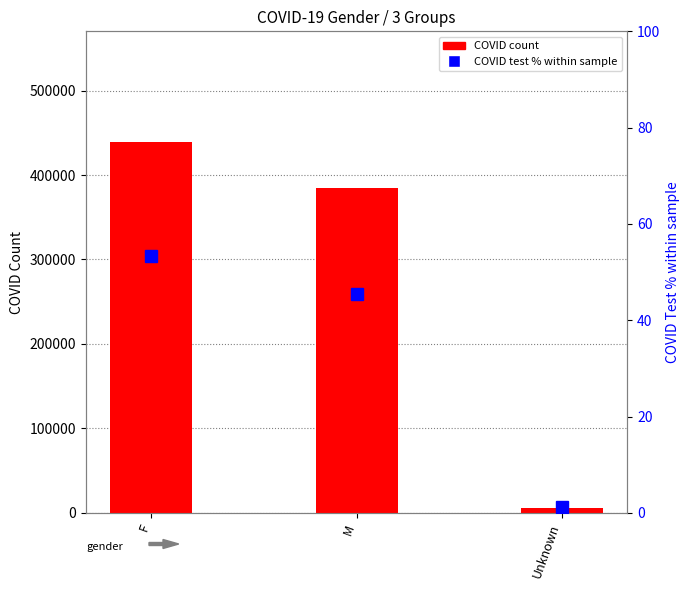

Which category has the highest value in the COVID test percentage within sample series?

F